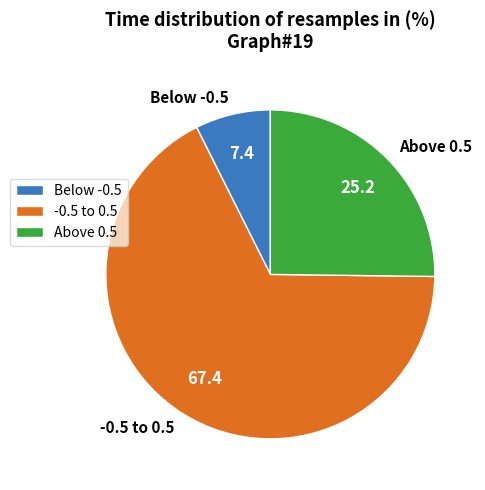

Which slice represents more than half of the pie?

-0.5 to 0.5